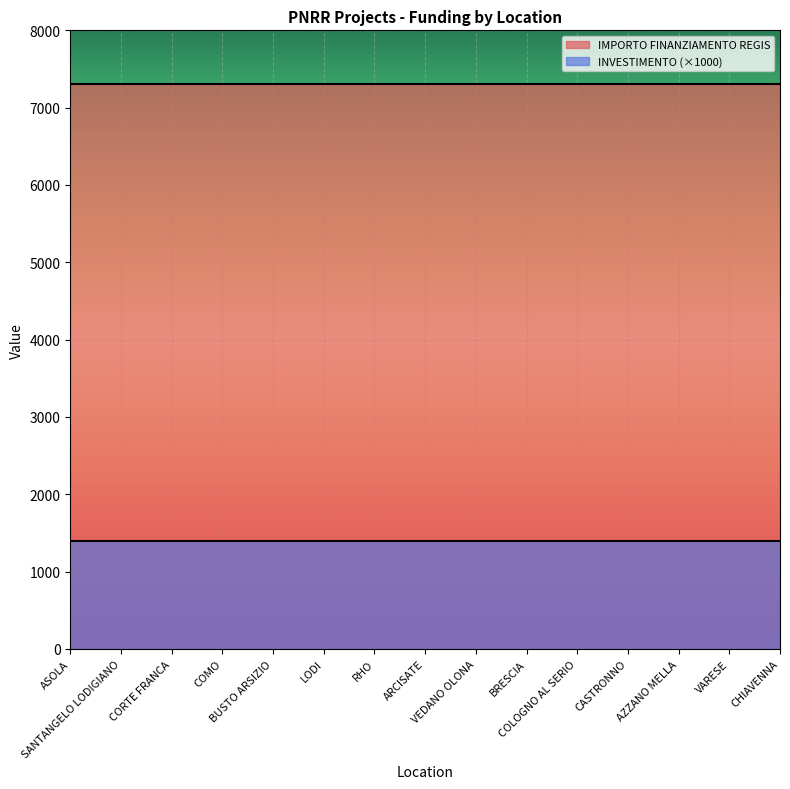

At which label does IMPORTO FINANZIAMENTO REGIS reach its minimum?

ASOLA